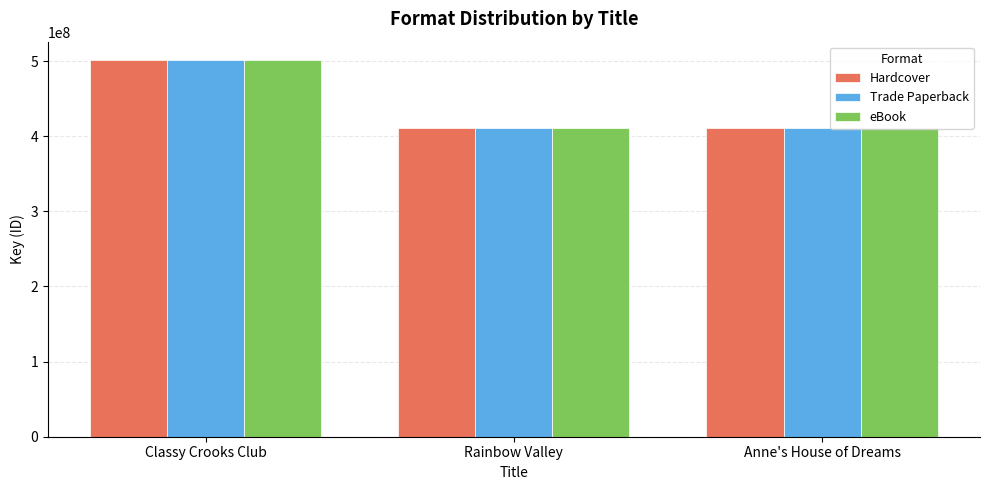

What is the highest value of the Trade Paperback series?

500838808